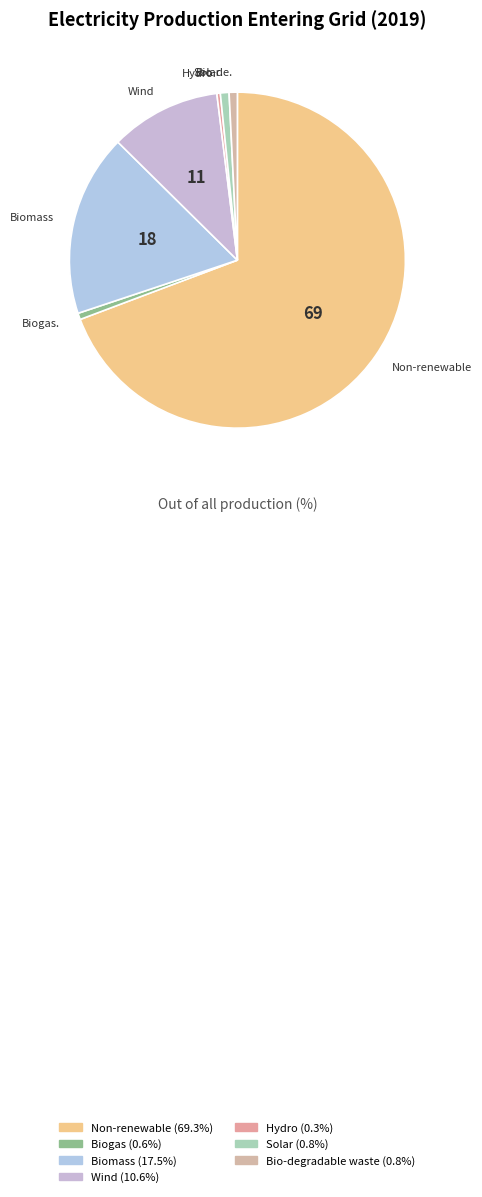

How many segments does this pie chart have?

7